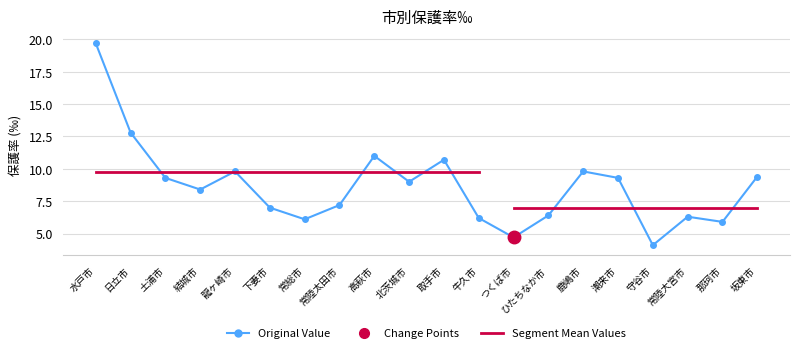

What is the value of the 8th point from the left?

7.2